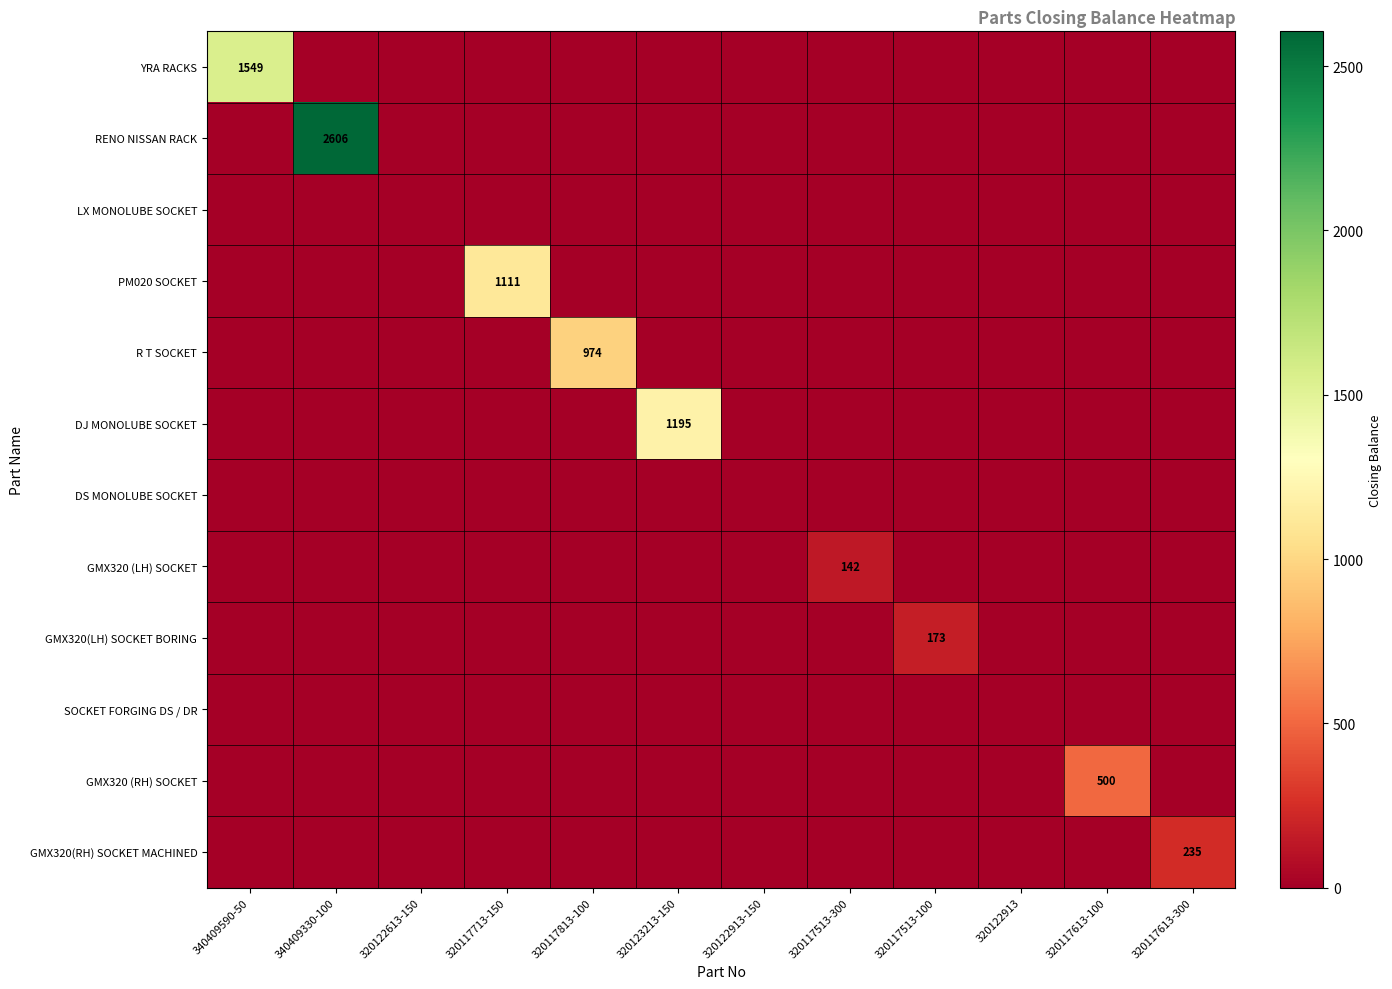

Is it true that GMX320(RH) SOCKET MACHINED equals 0 at 320122913-150?

True